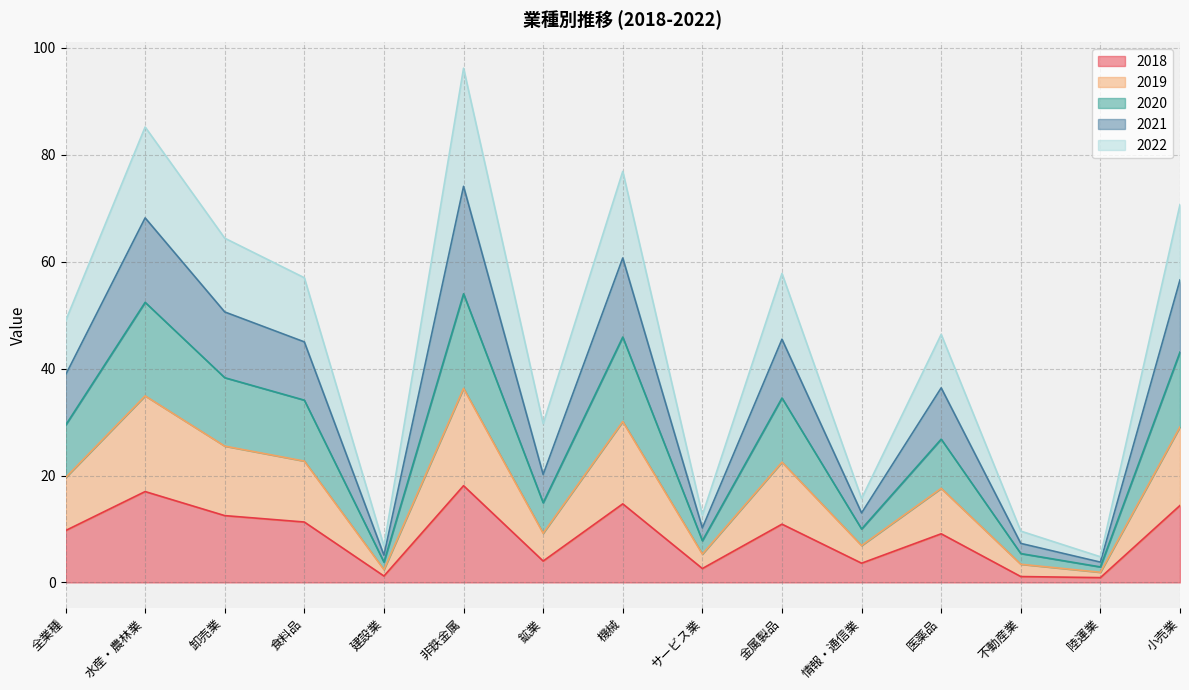

True or false: 2021 and 2018 intersect in this chart.

False